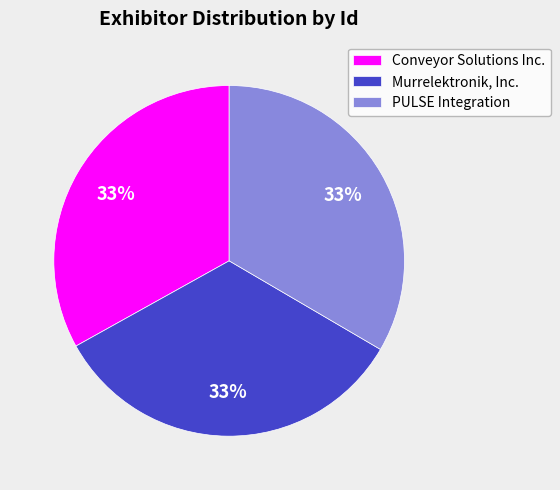

To the nearest percent, what is the average slice percentage?

33%